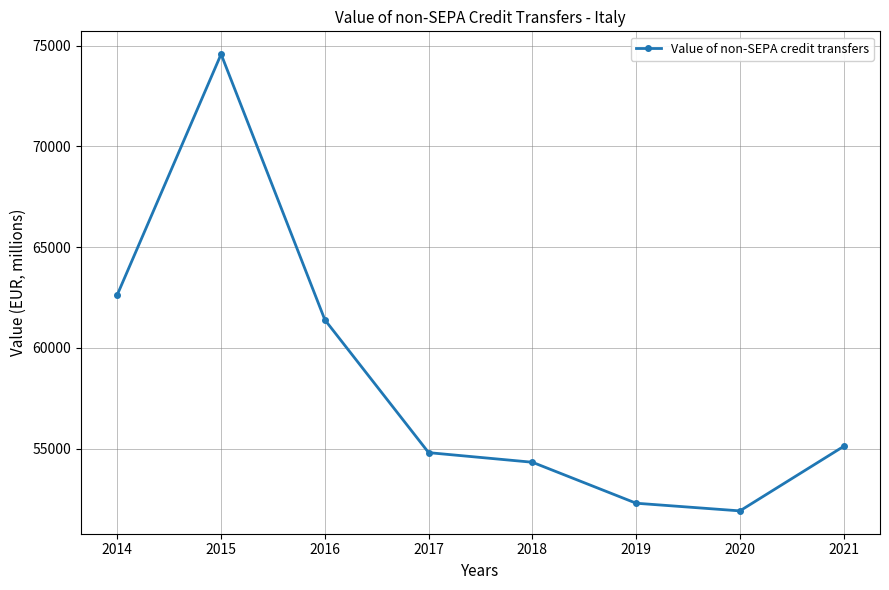

Rank the categories by value from lowest to highest.

2020, 2019, 2018, 2017, 2021, 2016, 2014, 2015